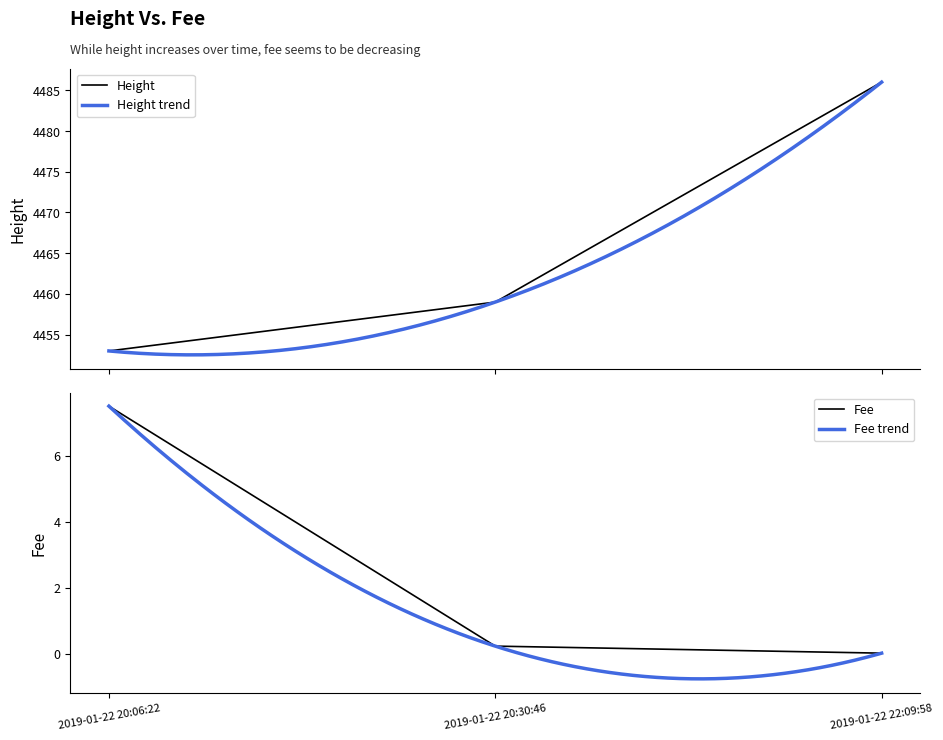

How many Height values are between 4453 and 4486?

3